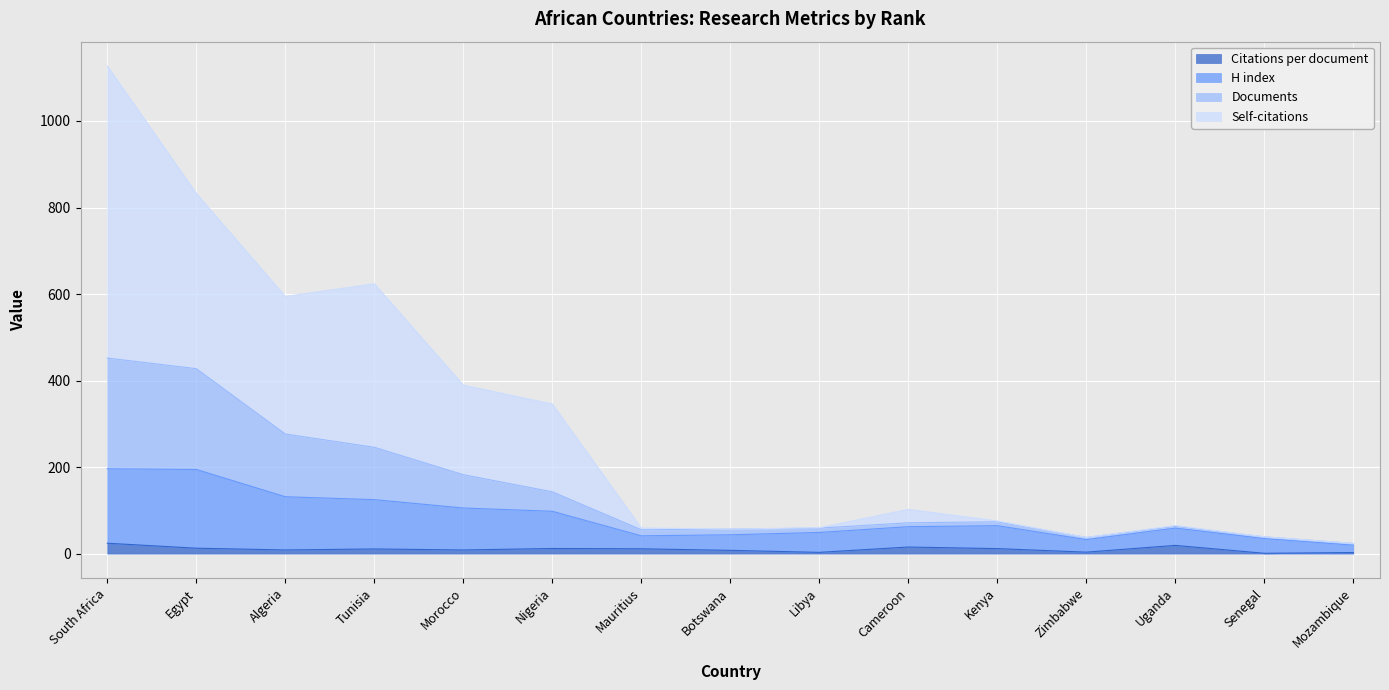

At Tunisia, list the series in order from largest to smallest.

Self-citations, Documents, H index, Citations per document